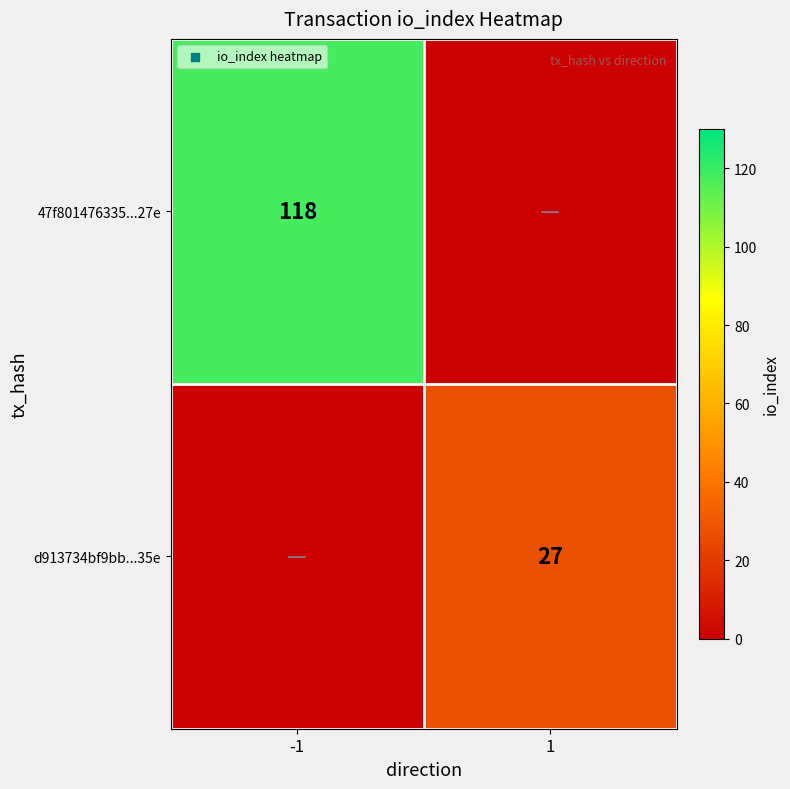

True or false: d913734bf9bb...35e has a value of 27 at 1.

True